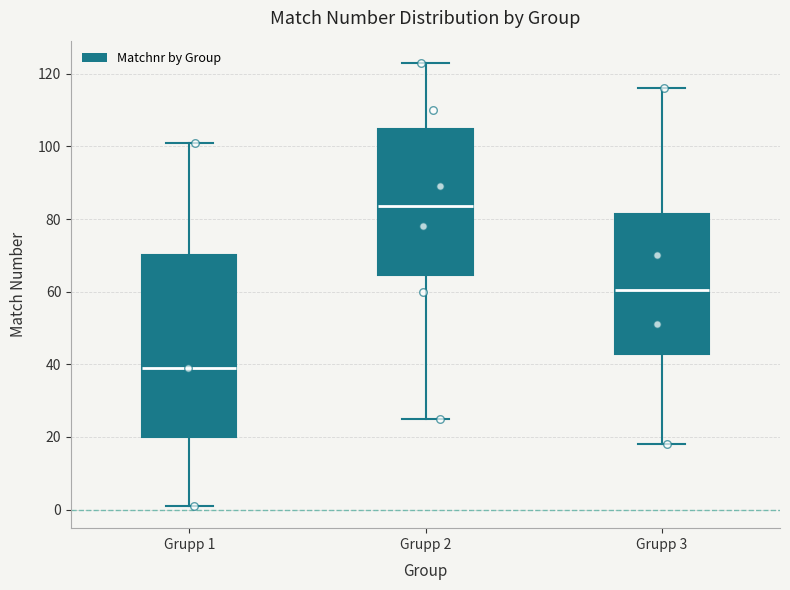

Where is the lower edge of the box for Grupp 3 on the y-axis? The values are not printed on the chart, so give them approximately, as read against the axis.

42